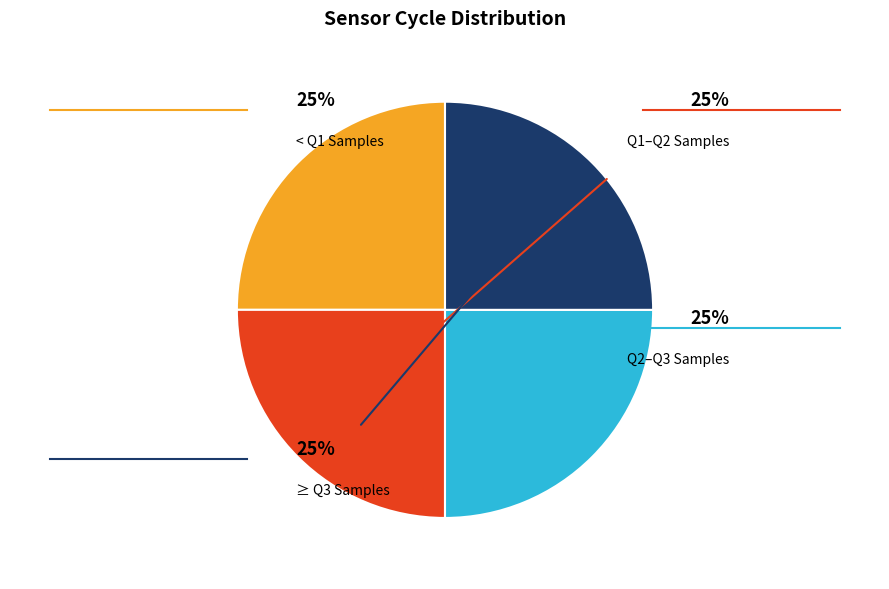

Does any single category account for the majority?

No